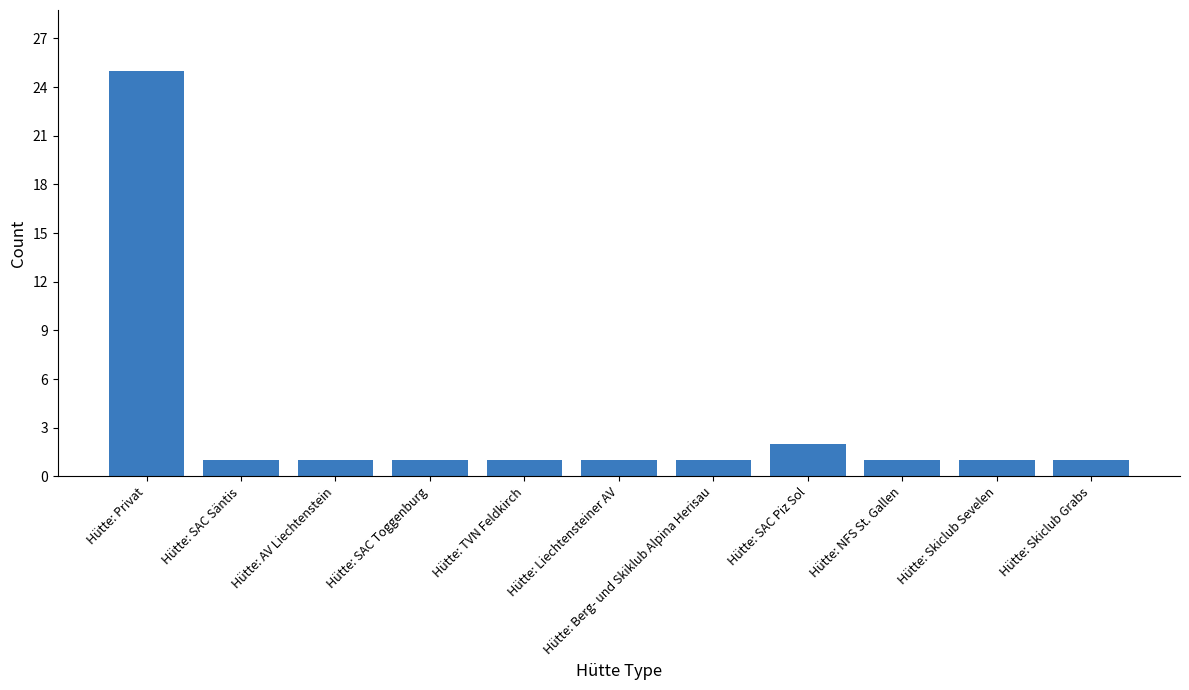

What is the greatest value displayed?

25